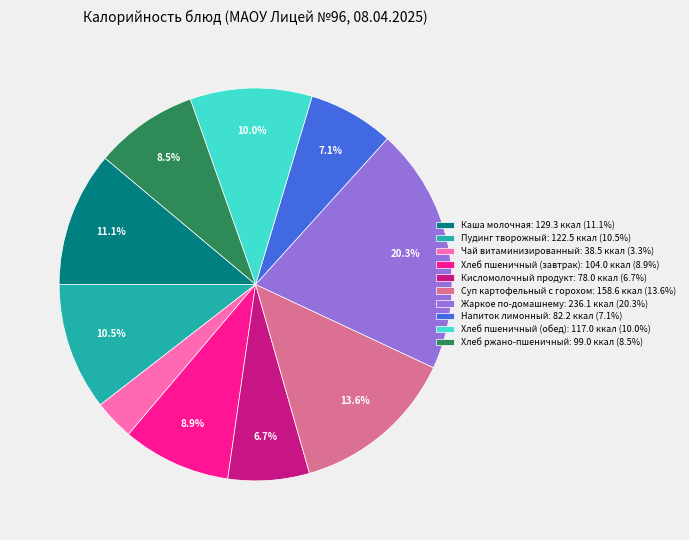

Is the sum of Хлеб пшеничный (завтрак): 104.0 ккал (8.9%) and Кисломолочный продукт: 78.0 ккал (6.7%) greater than half?

No